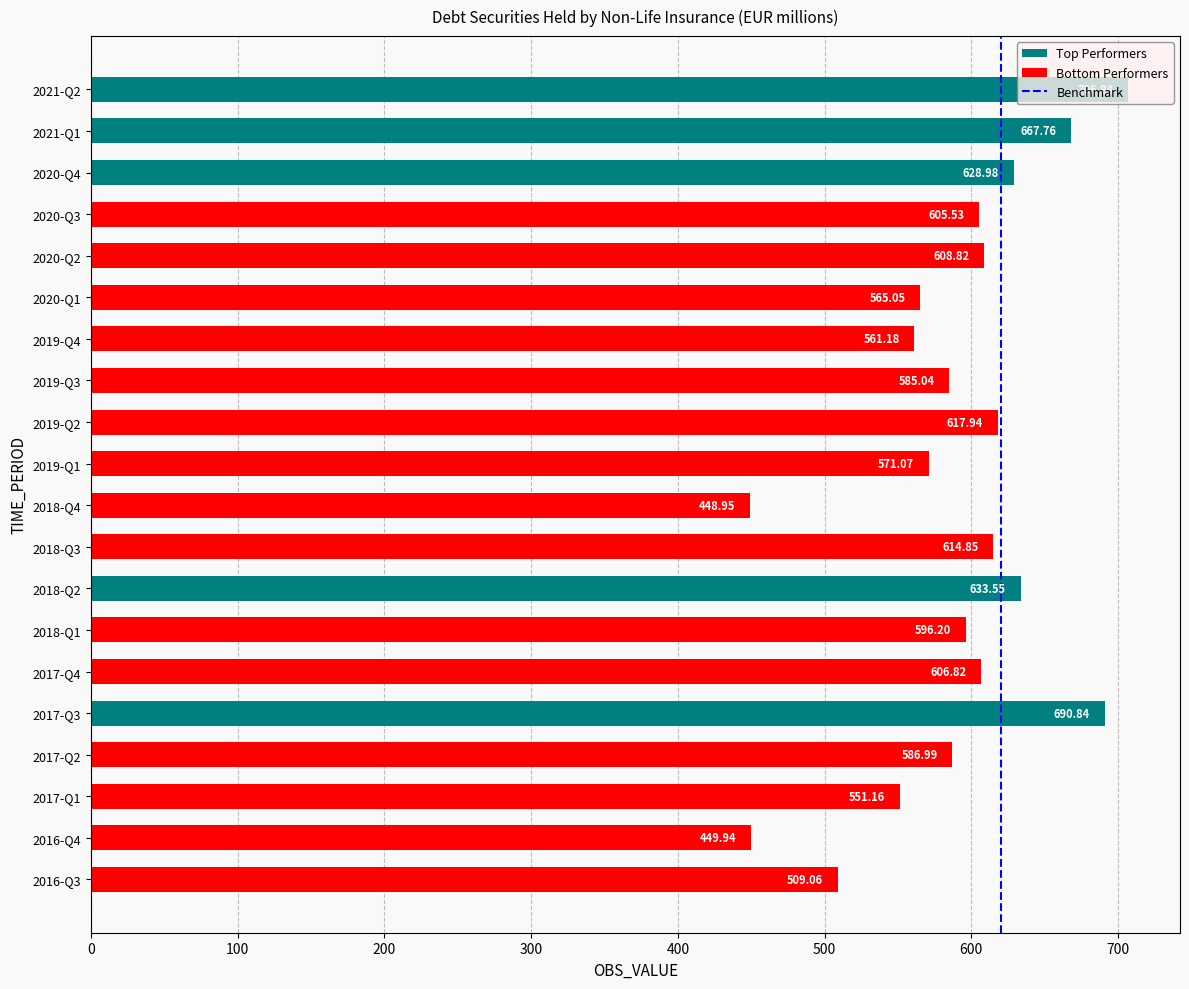

How many values are below 605?

10